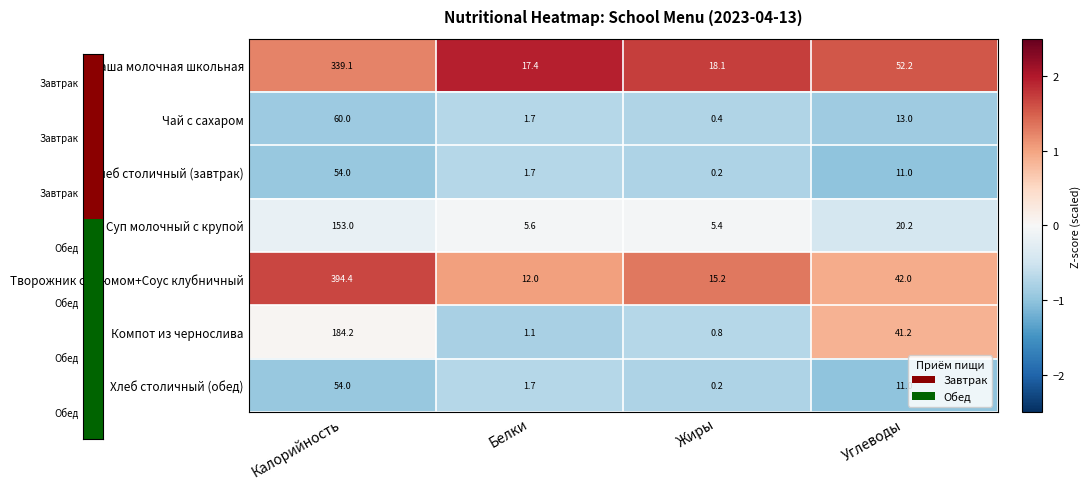

Reading left to right, extract all data points from this chart.

Каша молочная школьная: 339.1	17.4	18.1	52.2
Чай с сахаром: 60.0	1.7	0.4	13.0
Хлеб столичный (завтрак): 54.0	1.7	0.2	11.0
Суп молочный с крупой: 153.0	5.6	5.4	20.2
Творожник с изюмом+Соус клубничный: 394.4	12.0	15.2	42.0
Компот из чернослива: 184.2	1.1	0.8	41.2
Хлеб столичный (обед): 54.0	1.7	0.2	11.0